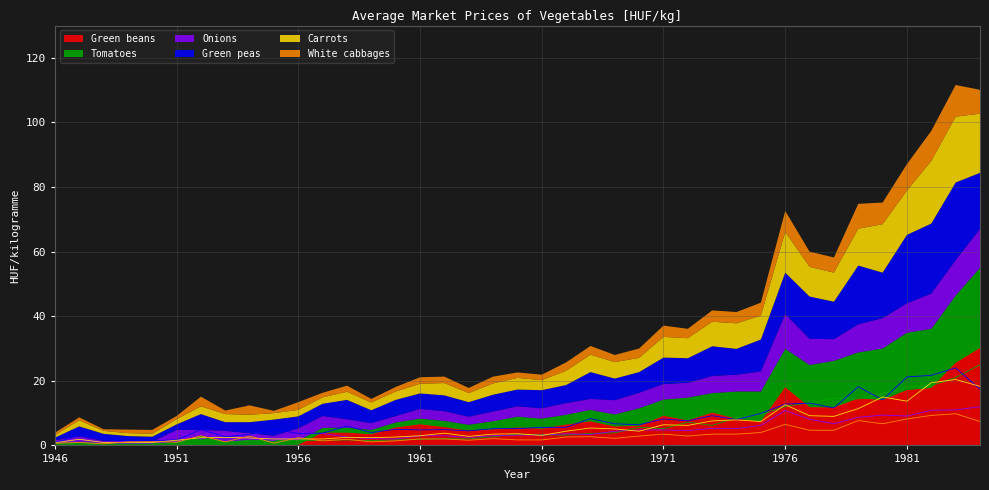

Rank the categories by Carrots value from lowest to highest.

1946, 1948, 1949, 1950, 1951, 1947, 1955, 1956, 1957, 1954, 1952, 1959, 1953, 1958, 1960, 1963, 1961, 1966, 1964, 1965, 1962, 1967, 1970, 1969, 1968, 1972, 1971, 1975, 1973, 1974, 1978, 1977, 1979, 1976, 1981, 1980, 1984, 1982, 1983